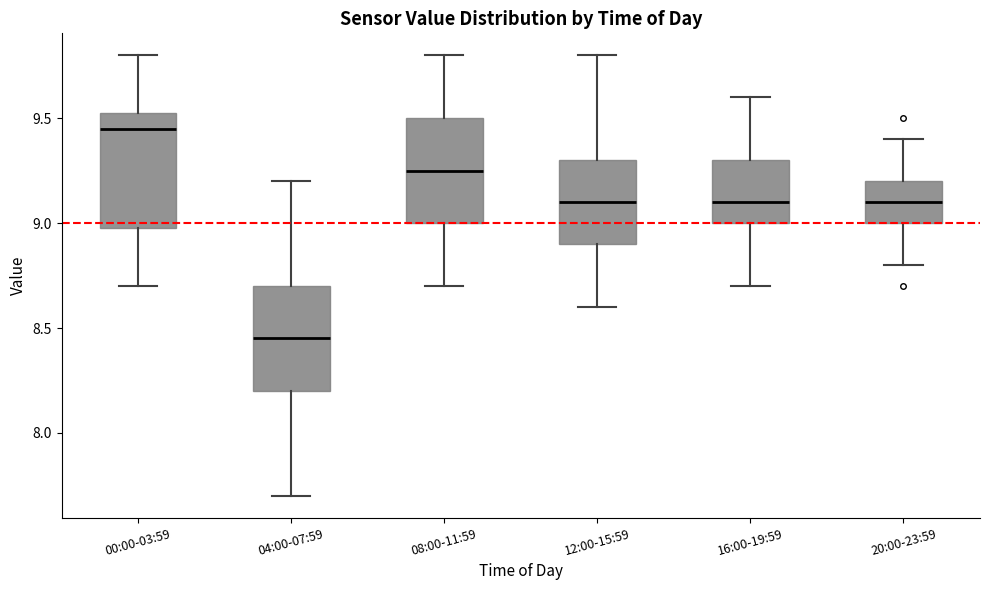

Reading left to right, read every box against the y-axis: the position of its median line, the range the box covers, and the ends of its whiskers. The values are not printed on the chart, so give them approximately, as read against the axis.

00:00-03:59: median 9.45, box 9.00 to 9.55, whiskers 8.70 to 9.80
04:00-07:59: median 8.45, box 8.20 to 8.70, whiskers 7.70 to 9.20
08:00-11:59: median 9.25, box 9.00 to 9.50, whiskers 8.70 to 9.80
12:00-15:59: median 9.10, box 8.90 to 9.30, whiskers 8.60 to 9.80
16:00-19:59: median 9.10, box 9.00 to 9.30, whiskers 8.70 to 9.60
20:00-23:59: median 9.10, box 9.00 to 9.20, whiskers 8.80 to 9.40